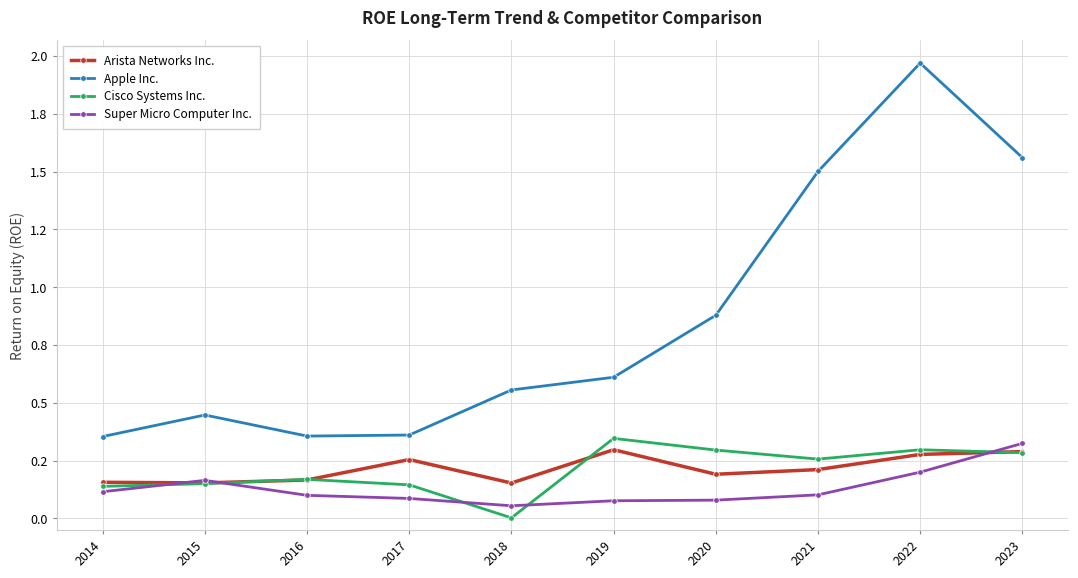

What is the sum of the Arista Networks Inc. values at 2016 and 2015?

0.3